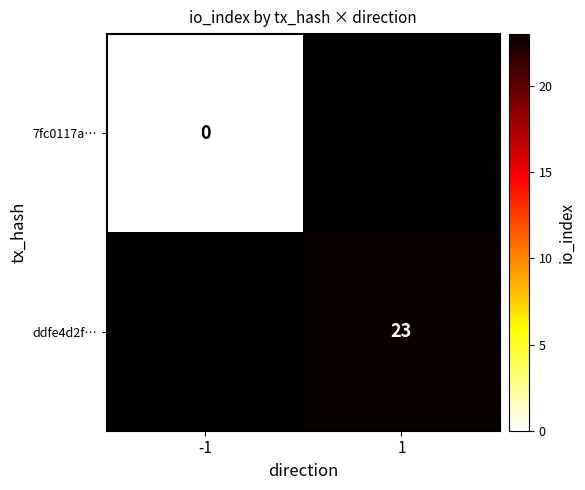

Is the value of ddfe4d2f… at 1 greater than the value of 7fc0117a… at -1?

Yes